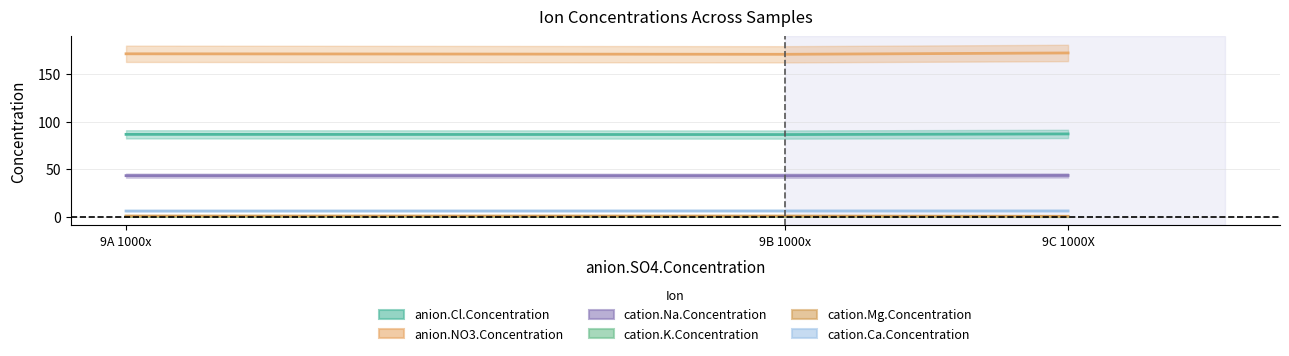

List the labels in order of anion.NO3.Concentration value, largest first.

9C 1000X, 9A 1000x, 9B 1000x